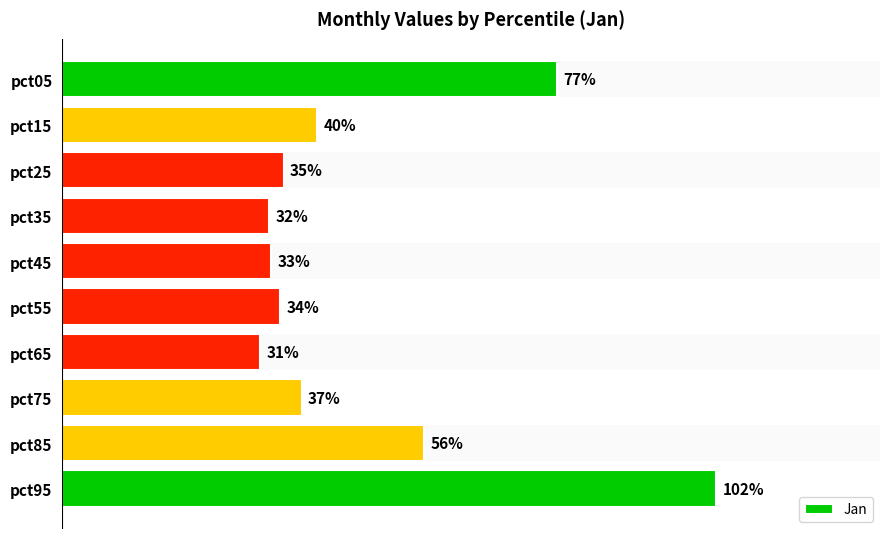

How many data points does each series have?

10